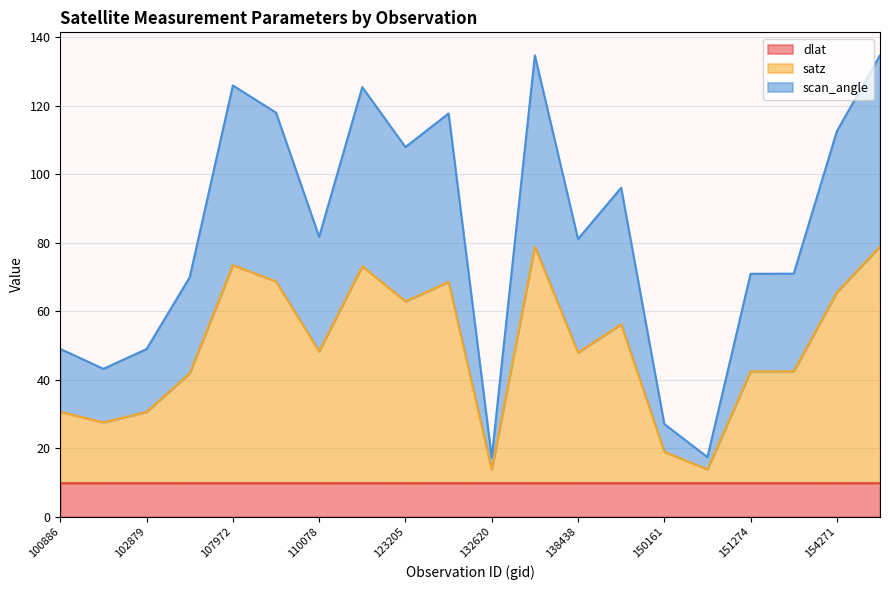

Which series has the widest spread of values?

scan_angle